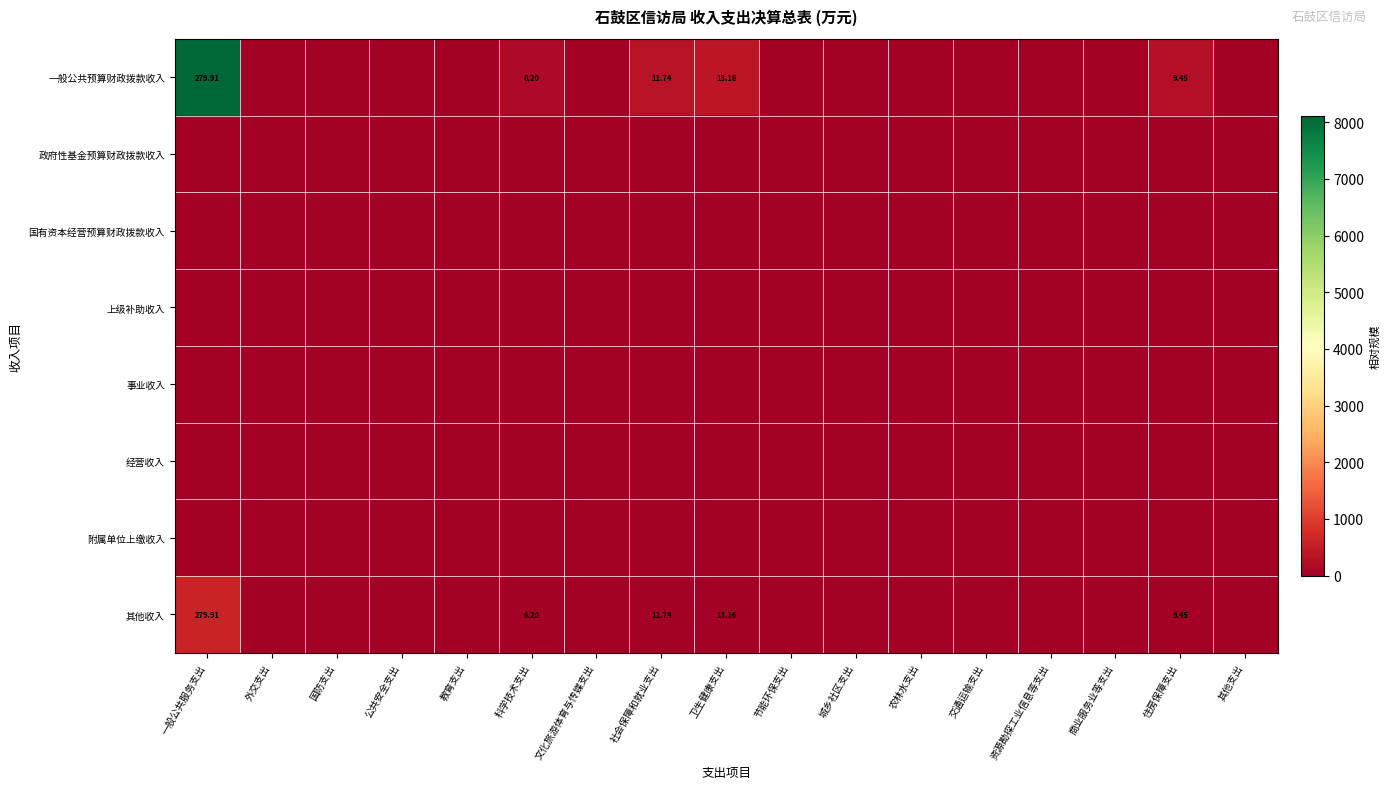

True or false: 经营收入 has a value of 0.0 at 科学技术支出.

True